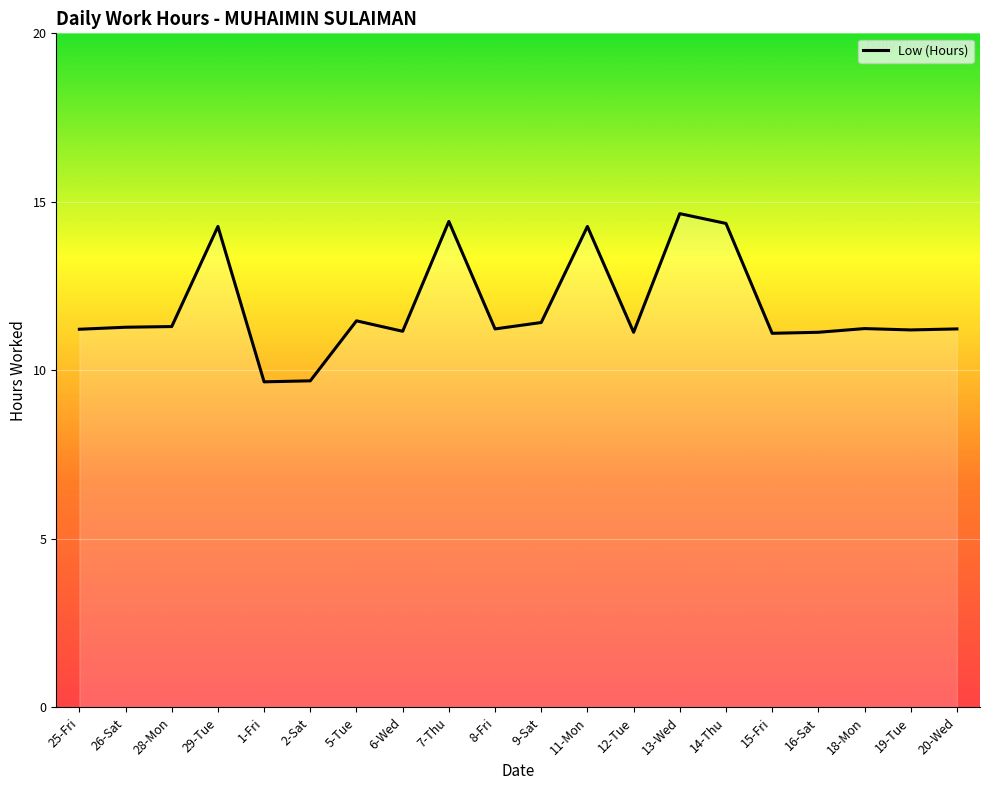

The chart shows a value of 15.7 at 5-Tue. True or false?

False